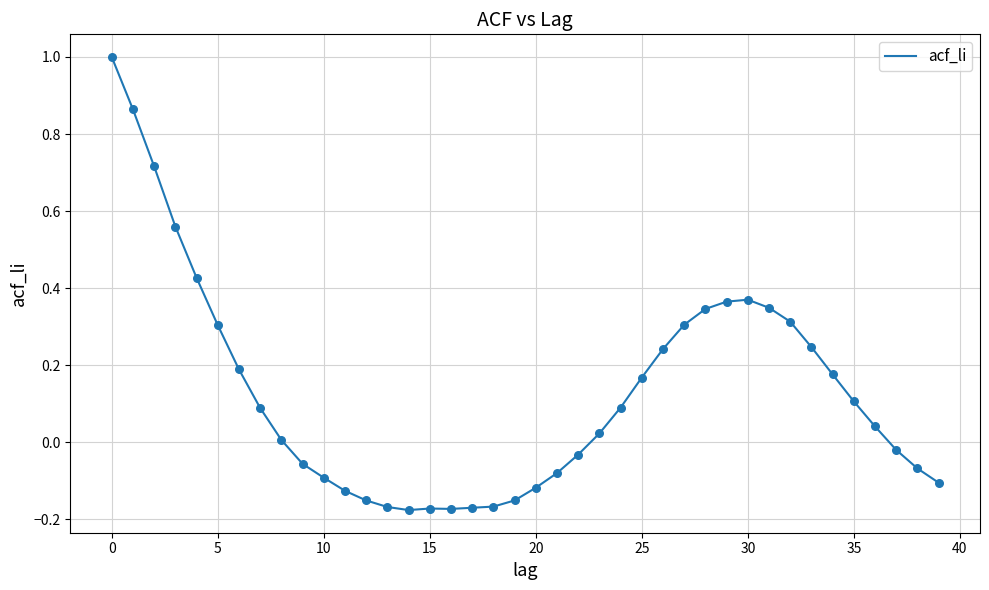

What is the greatest value displayed?

1.0